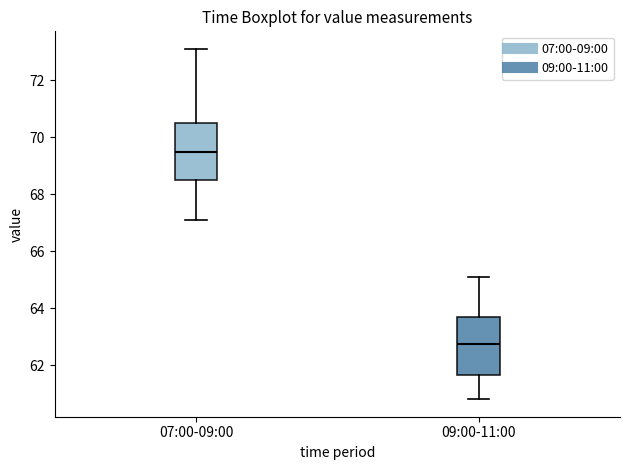

Reading left to right, read every box against the y-axis: the position of its median line, the range the box covers, and the ends of its whiskers. The values are not printed on the chart, so give them approximately, as read against the axis.

07:00-09:00: median 69.4, box 68.6 to 70.4, whiskers 67.2 to 73.2
09:00-11:00: median 62.8, box 61.6 to 63.6, whiskers 60.8 to 65.2